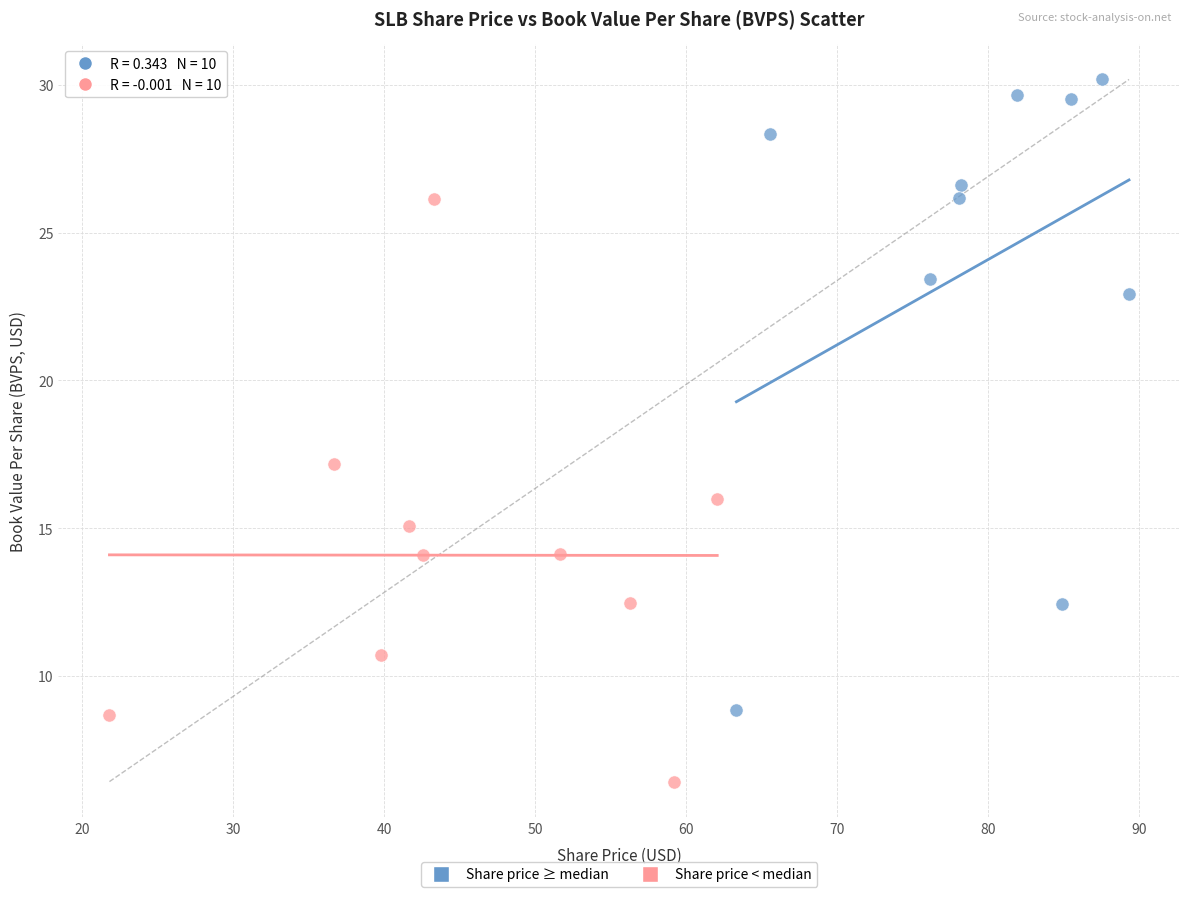

Which series reaches the maximum Y coordinate?

Share price ≥ median